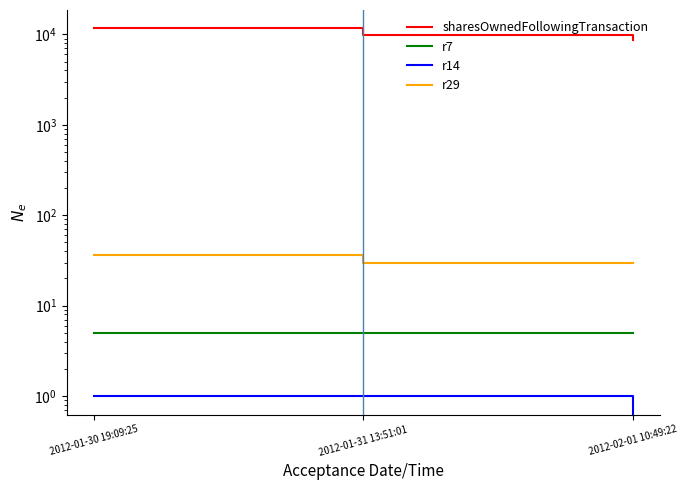

What is the total value across all series at 2012-02-01 10:49:22?

8642